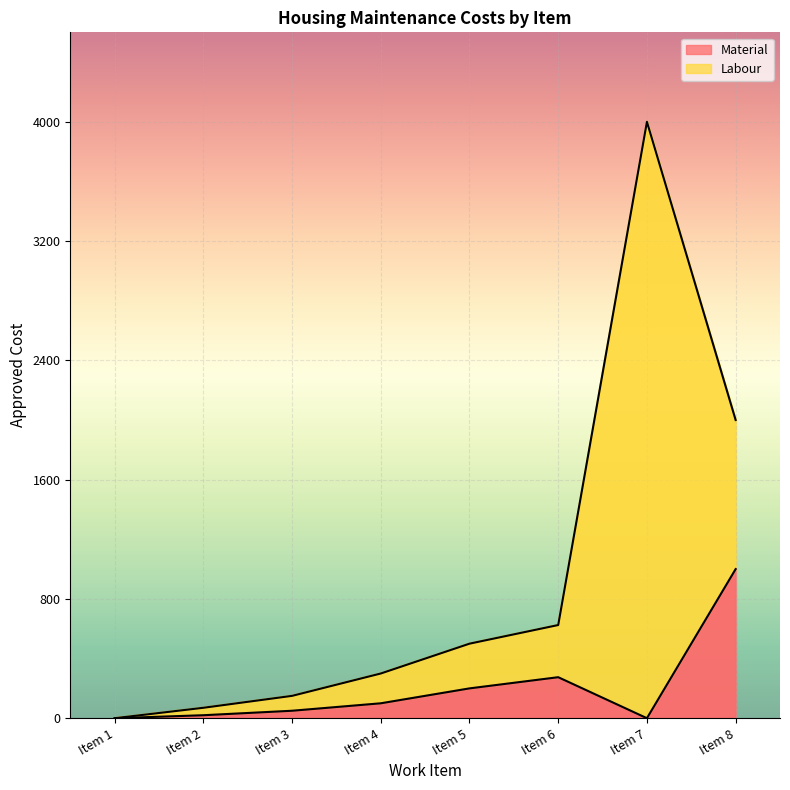

What is the change in value from Item 1 to Item 2?

+20